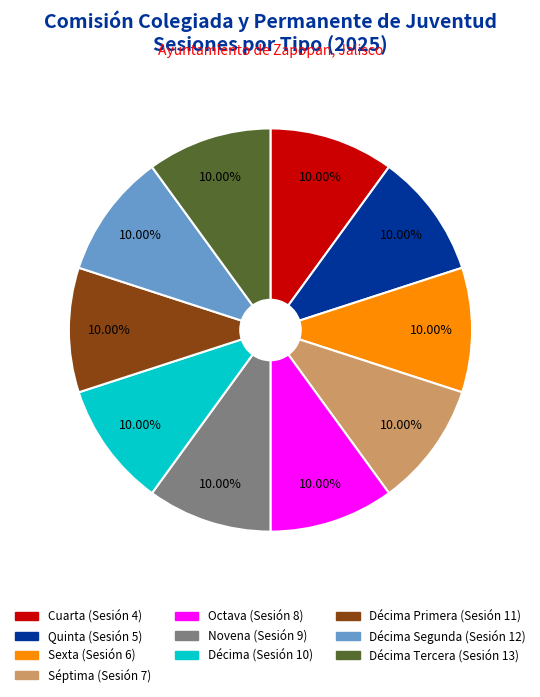

Is there any slice that represents more than half of the pie?

No